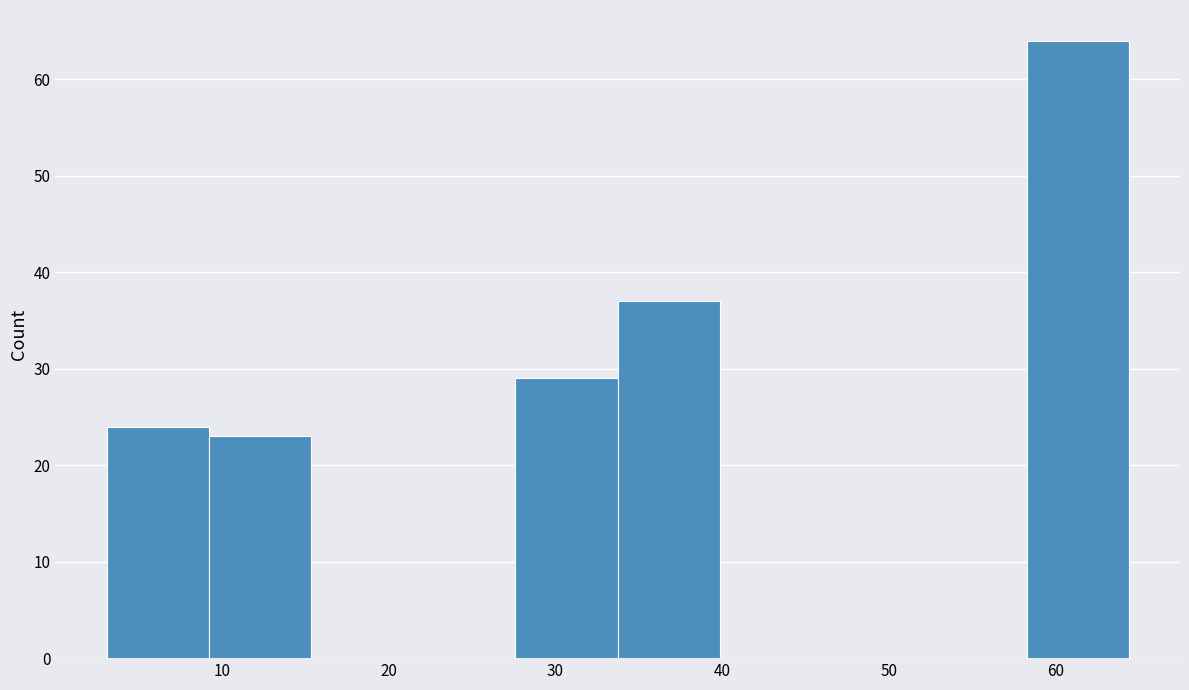

Reading left to right, transcribe this chart: for each bar, give the range it covers on the x-axis and its height. Neither the bar edges nor the heights are printed on the chart, so give them approximately, as read against the axes.

3 to 9: 24
9 to 15: 23
15 to 21: 0
21 to 28: 0
28 to 34: 29
34 to 40: 37
40 to 46: 0
46 to 52: 0
52 to 58: 0
58 to 64: 64